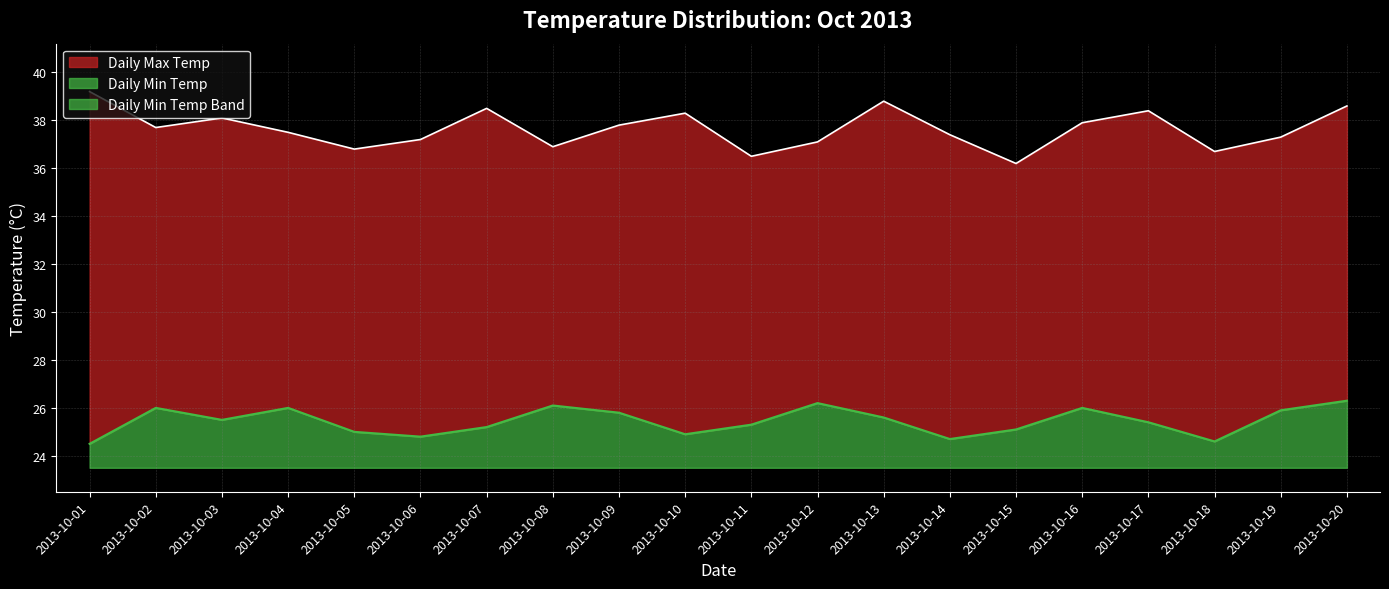

True or false: Daily Max Temp and Daily Min Temp cross at least once.

False